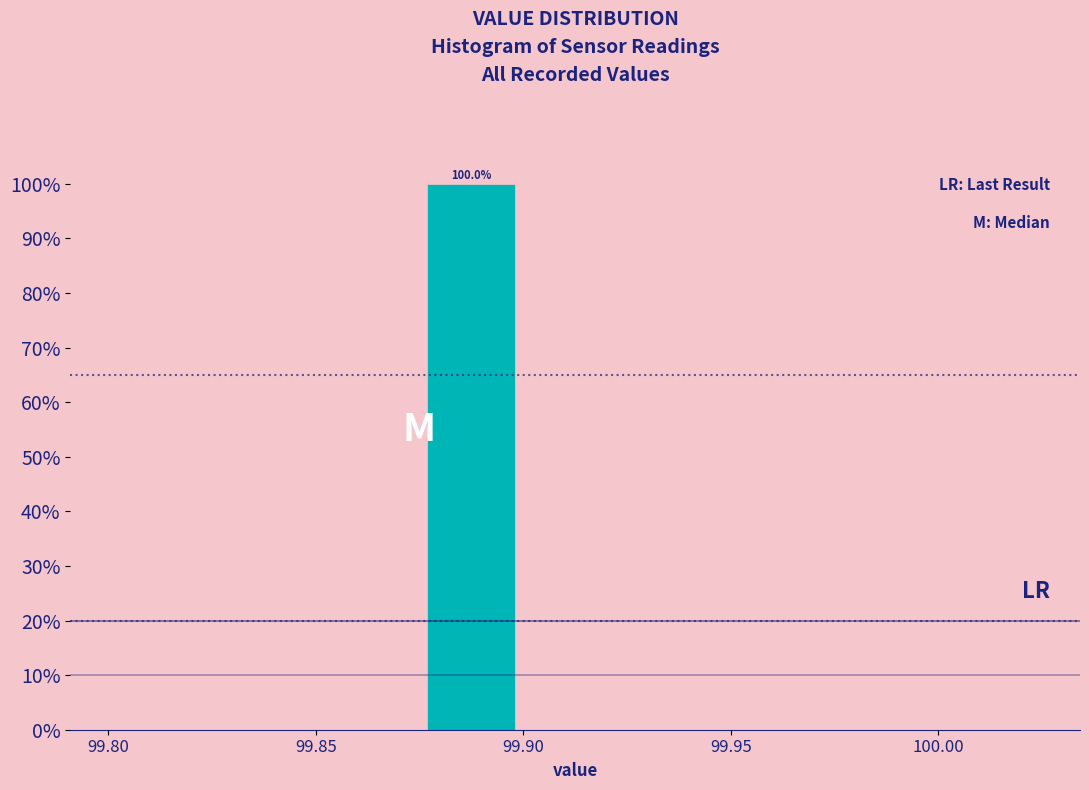

Which range on the x-axis has the tallest bar?

99.875 to 99.900